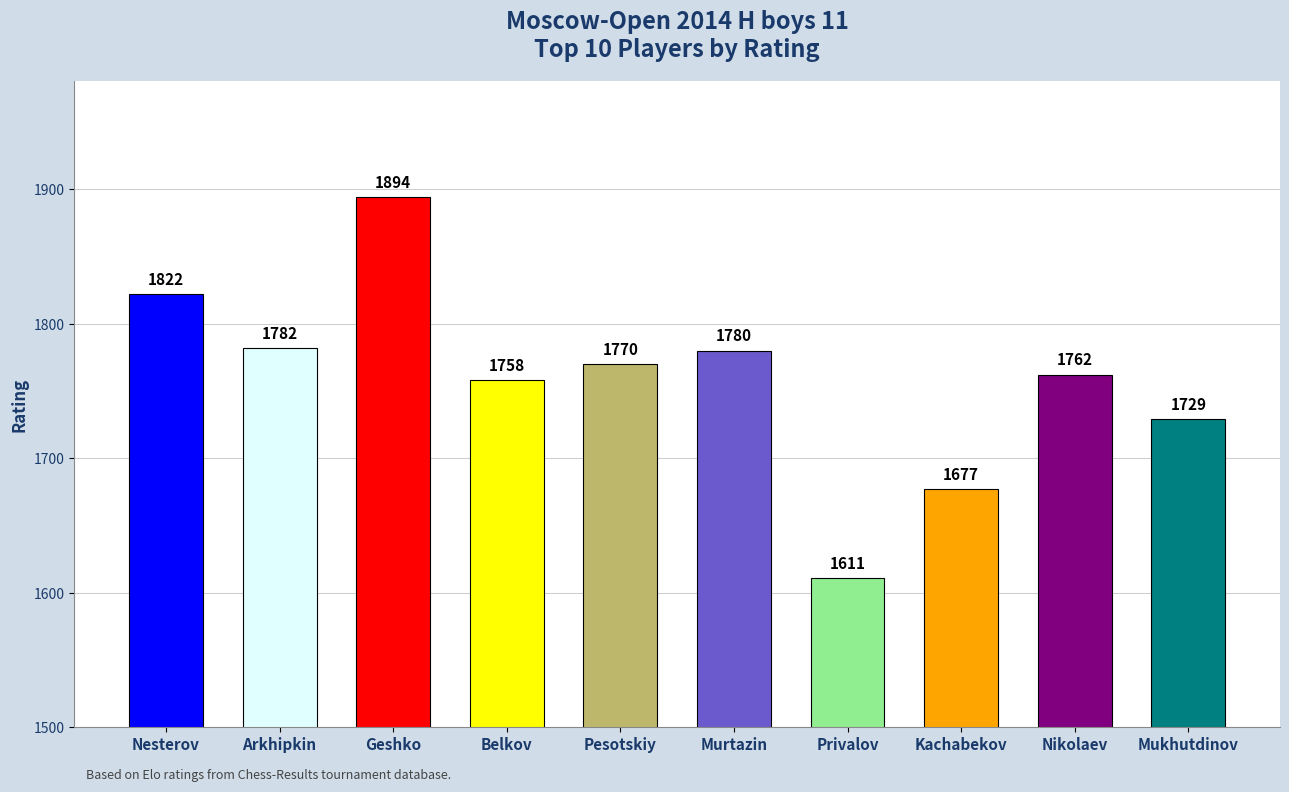

Count the number of categories in the chart.

10